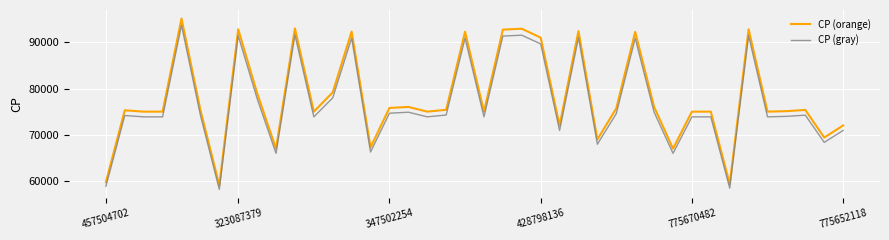

What is the difference between the maximum and minimum values in the CP (orange) series?

36010.0